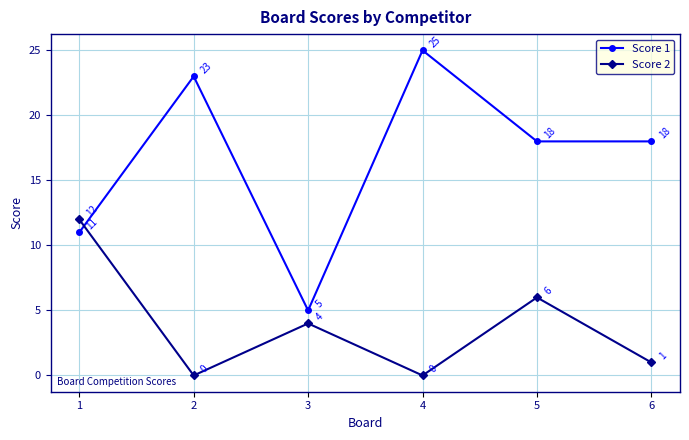

What is the spread (max minus min) of values at 5?

12